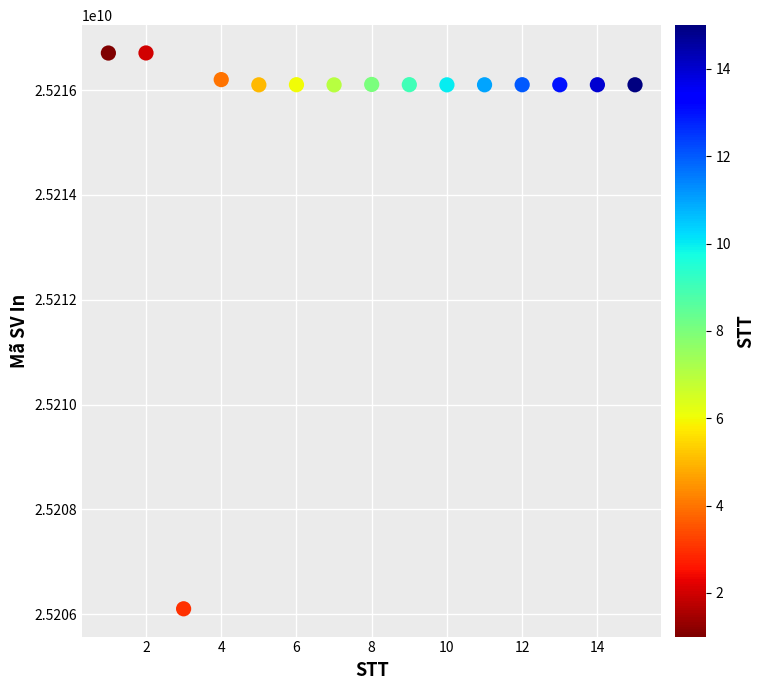

What is the range of X values (max minus min)?

14